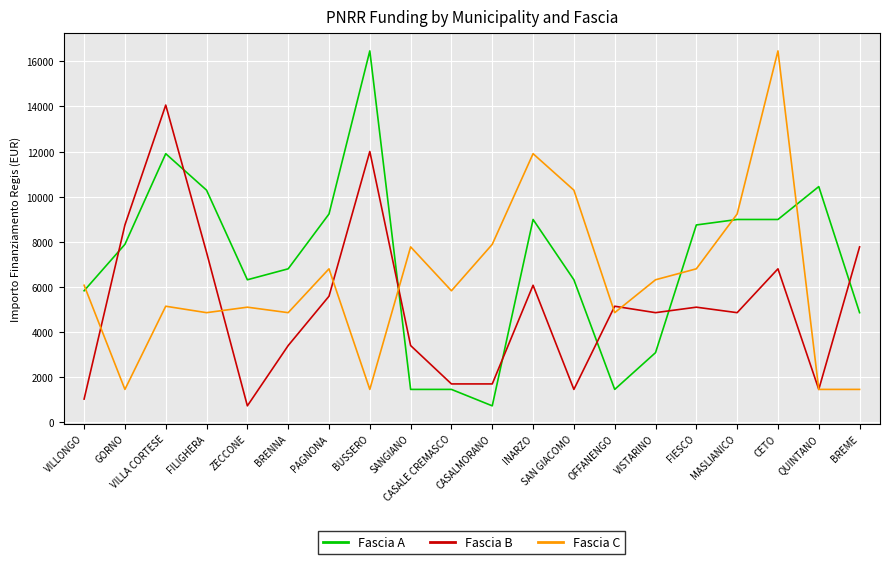

What are all the series names shown in the legend?

Fascia A, Fascia B, Fascia C